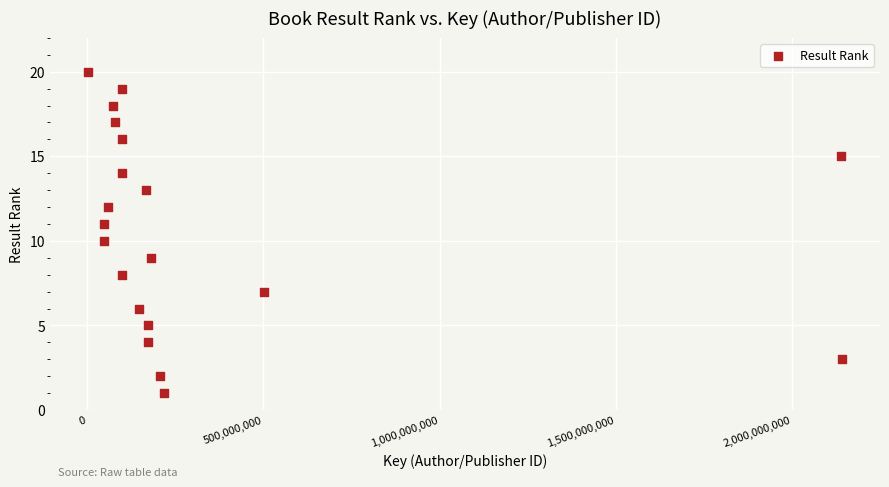

What is the range of X values (max minus min)?

2139845594